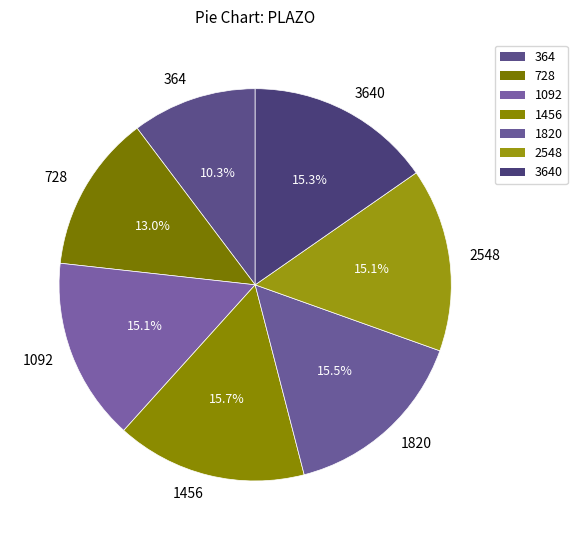

To the nearest percent, what portion does 1092 represent?

15%